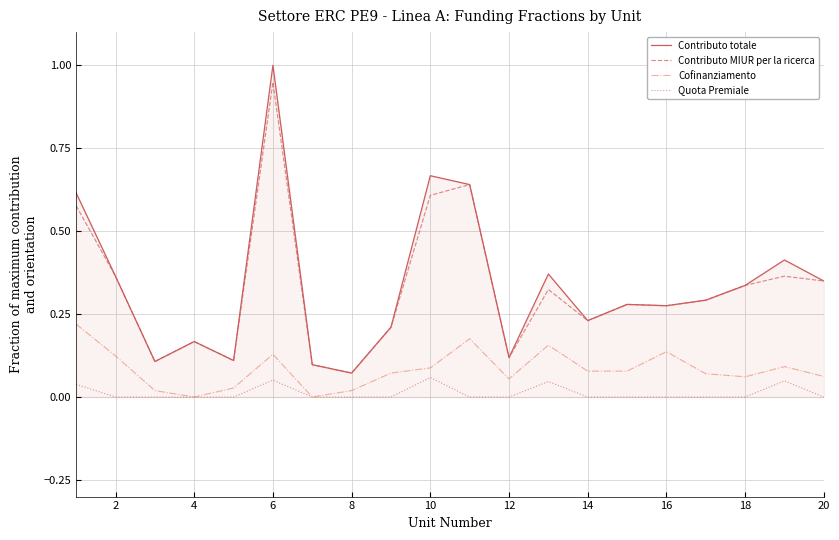

Which series has the widest spread of values?

Contributo totale